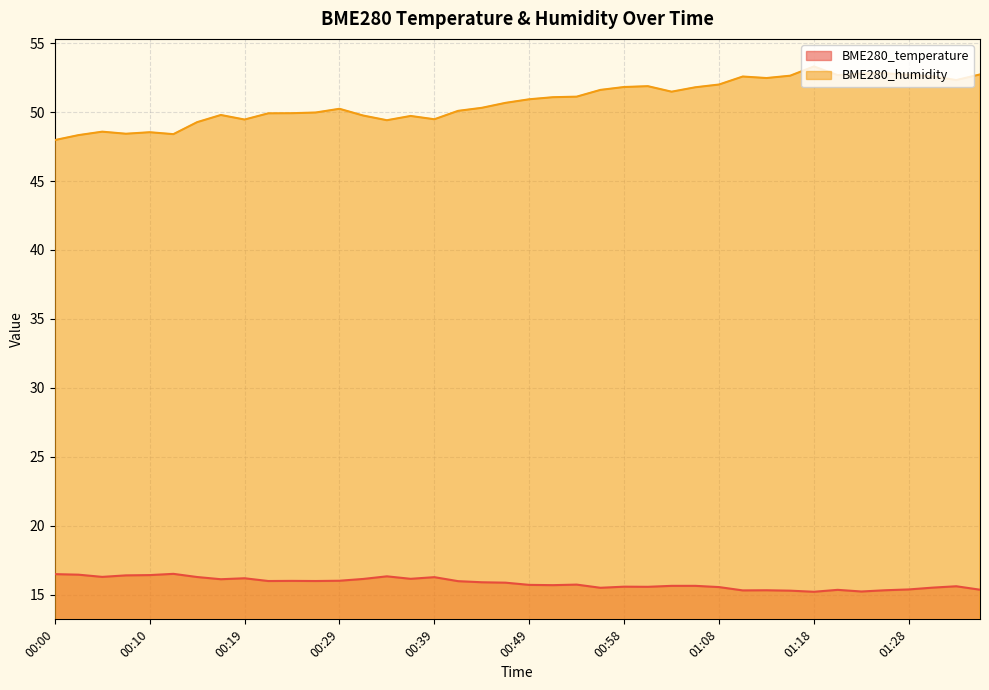

List the series in order of their peak value, highest first.

BME280_humidity, BME280_temperature